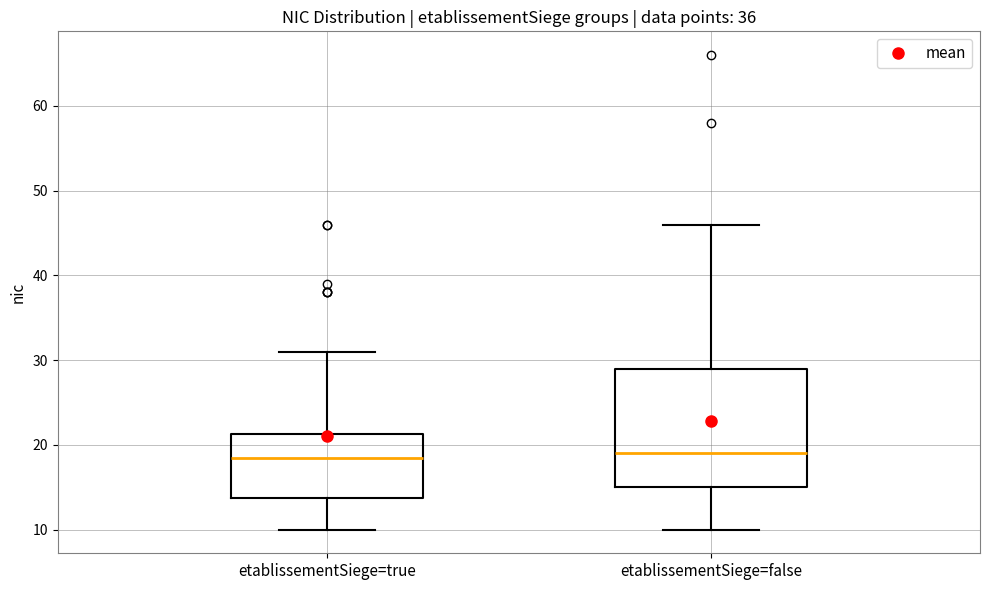

Where is the upper edge of the box for etablissementSiege=false on the y-axis? The values are not printed on the chart, so give them approximately, as read against the axis.

29